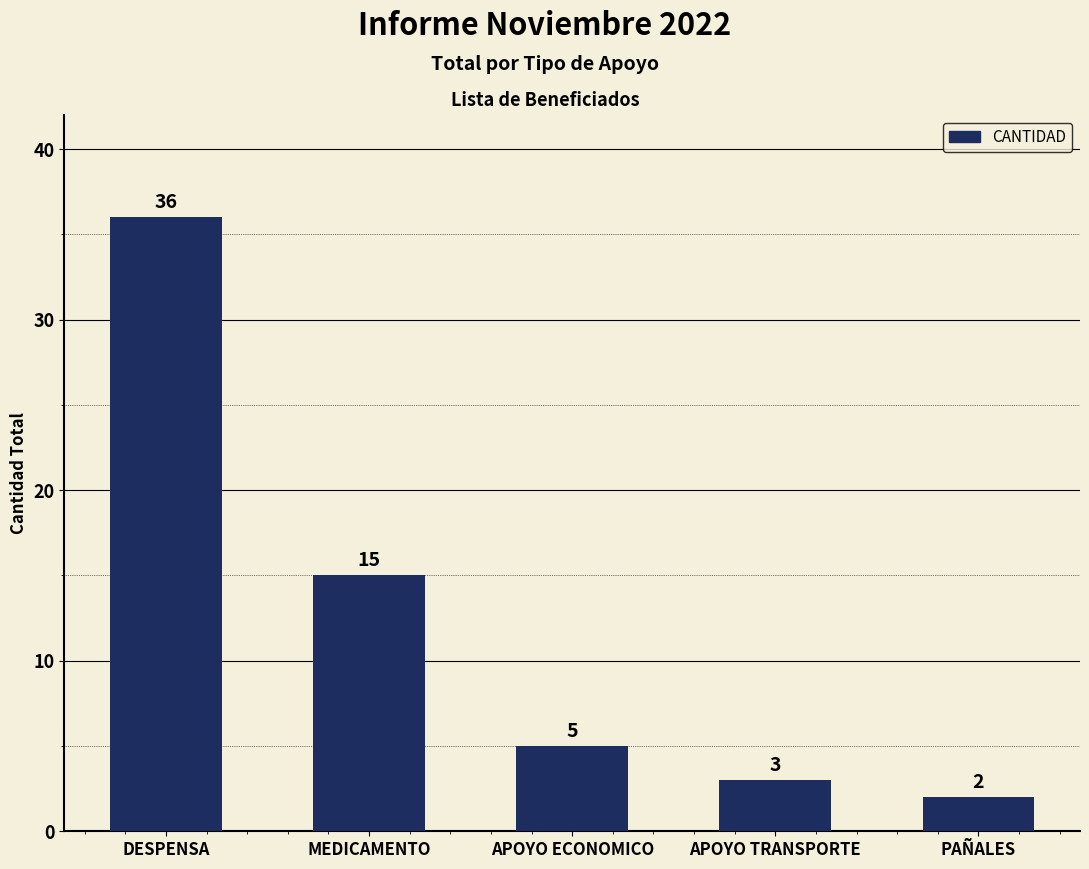

What is the smallest value displayed?

2